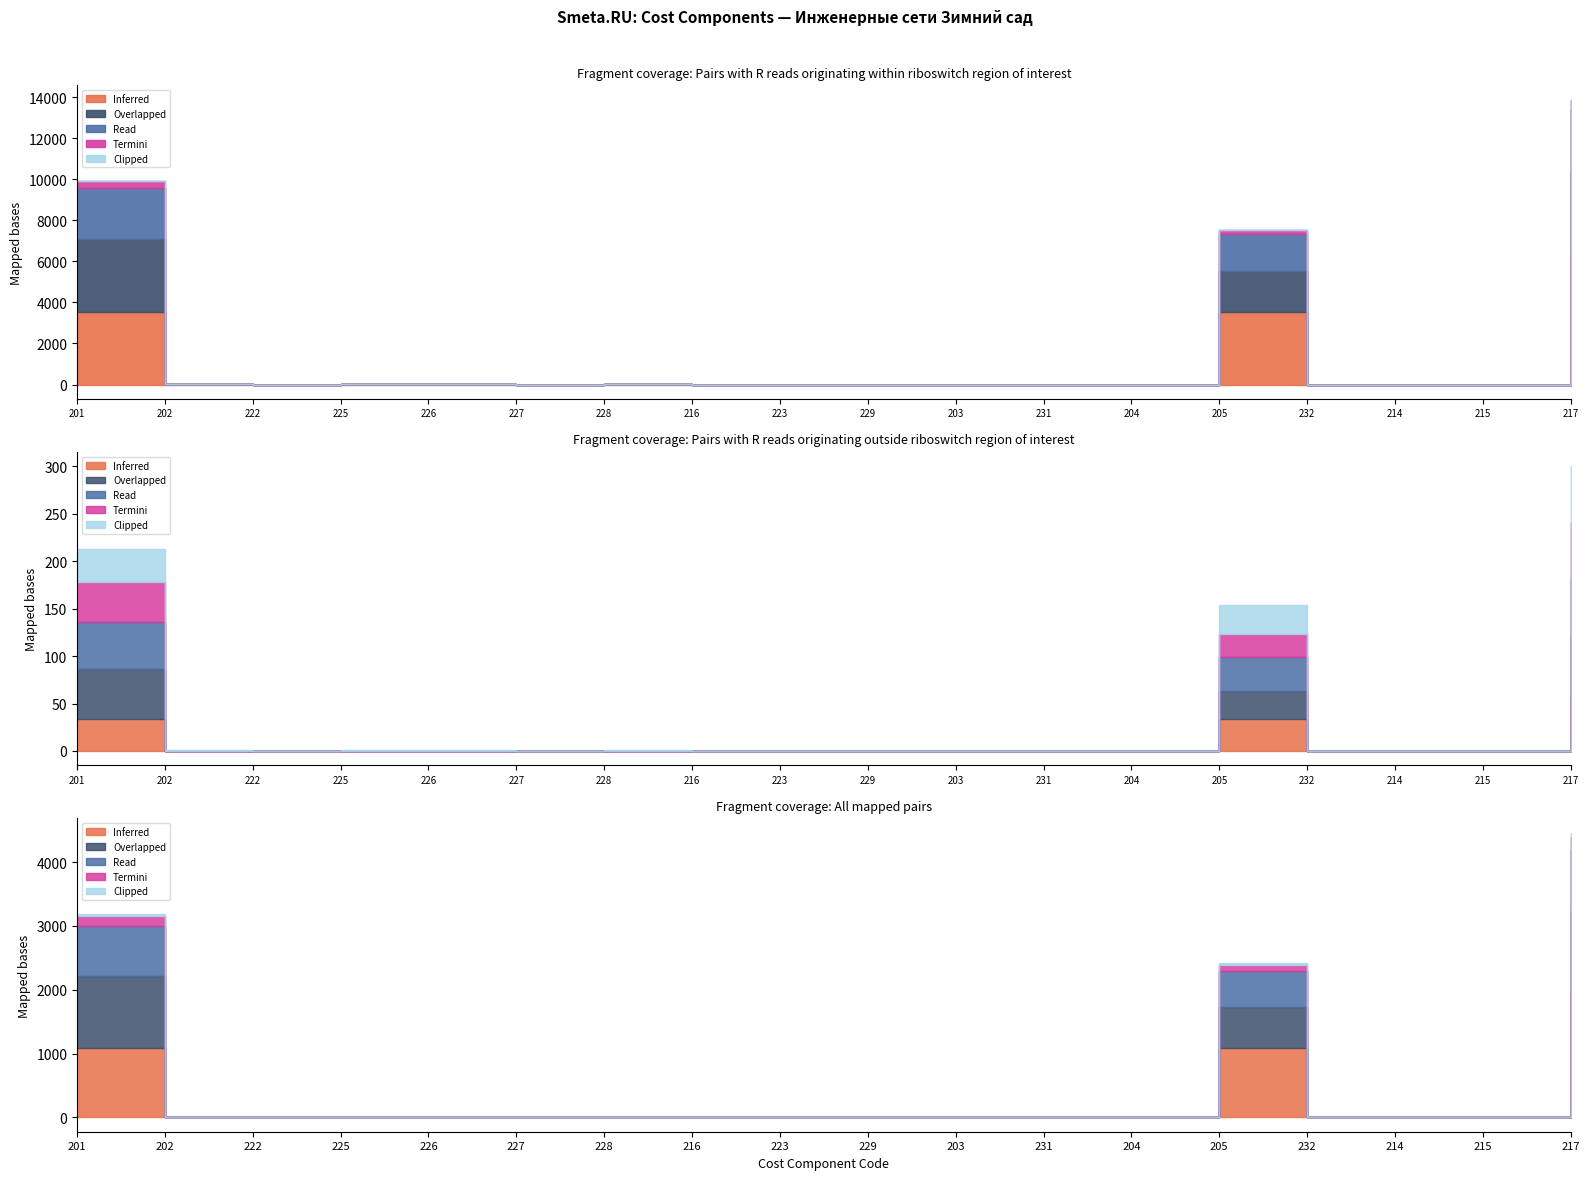

How many interior local peaks does the Read series have?

2